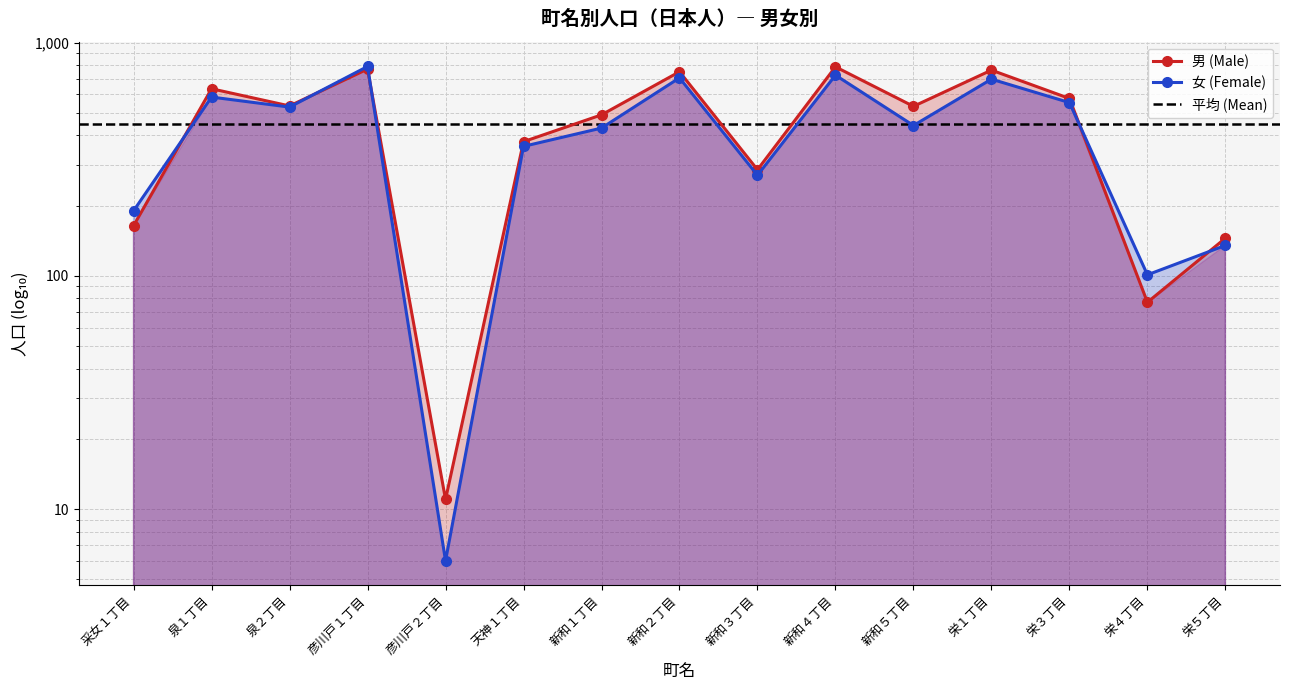

What is the minimum value shown in the chart?

6